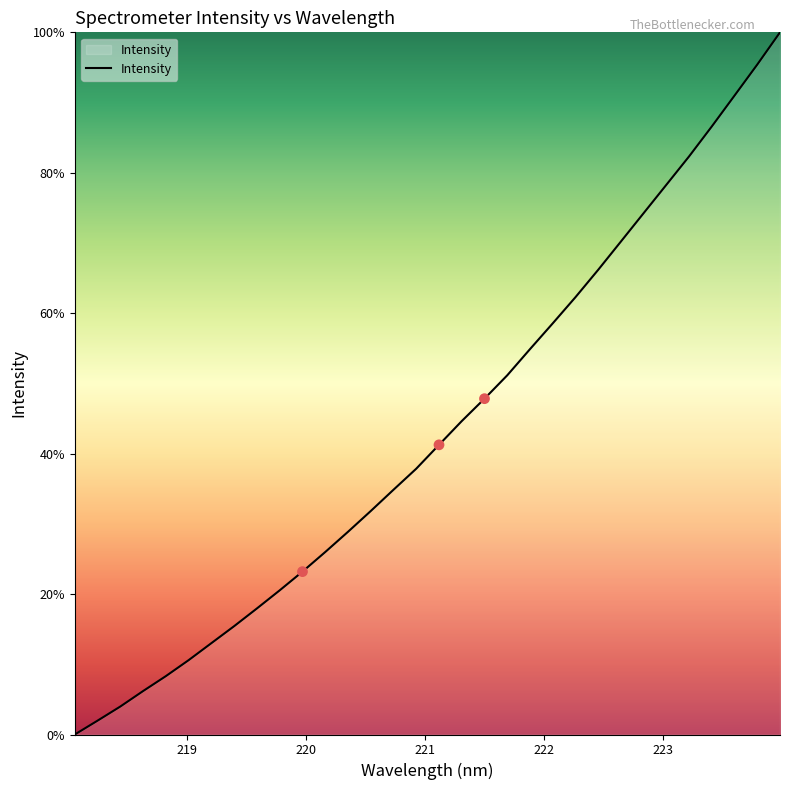

What is the greatest value displayed?

100.0